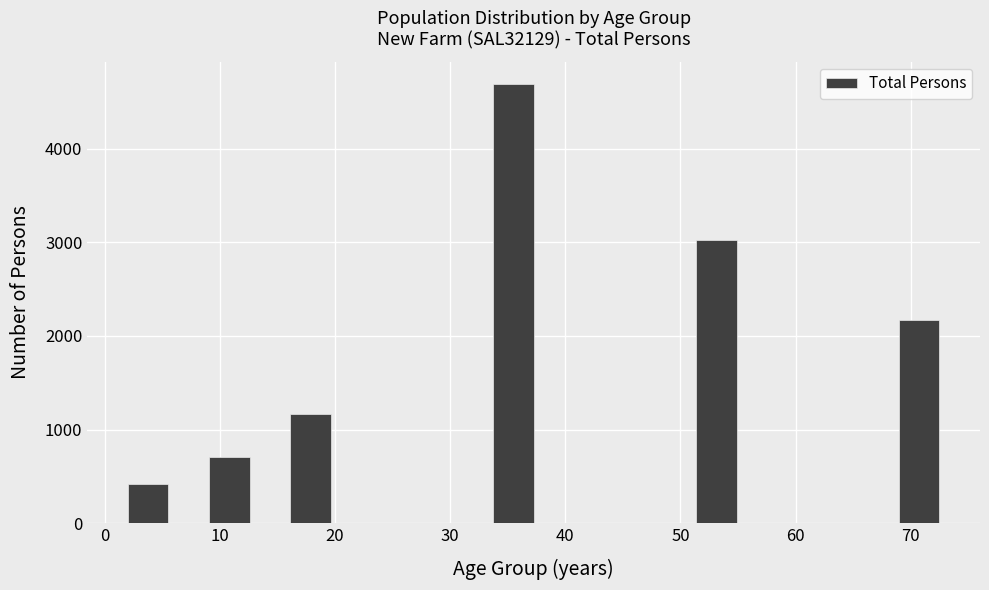

Around what value on the x-axis is the tallest bar? Give the approximate position of its centre, as read against the axis.

35